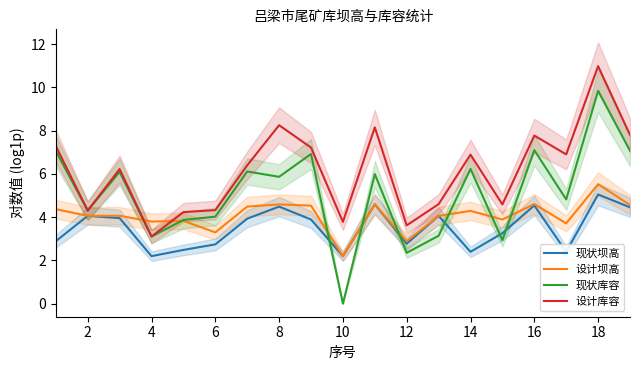

True or false: 现状坝高 has more than 2 points higher than both neighbors.

True